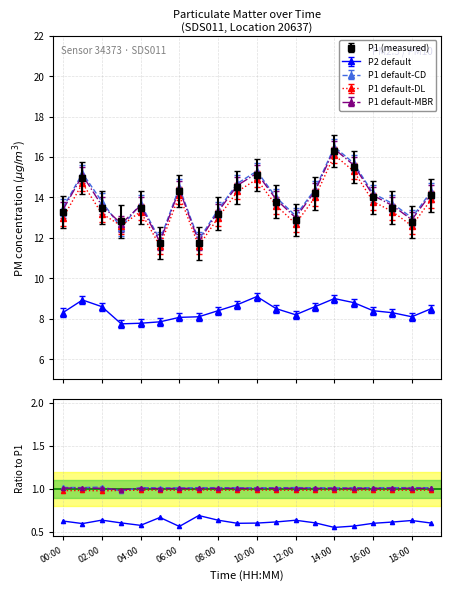

What is the highest value of the P1 series?

16.3